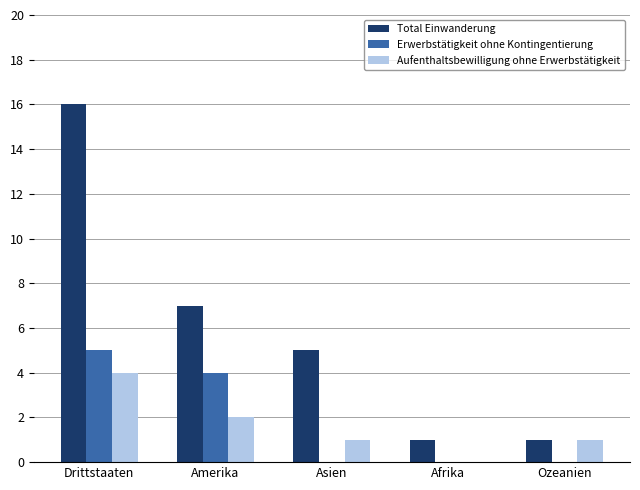

How many distinct data groups are displayed?

3